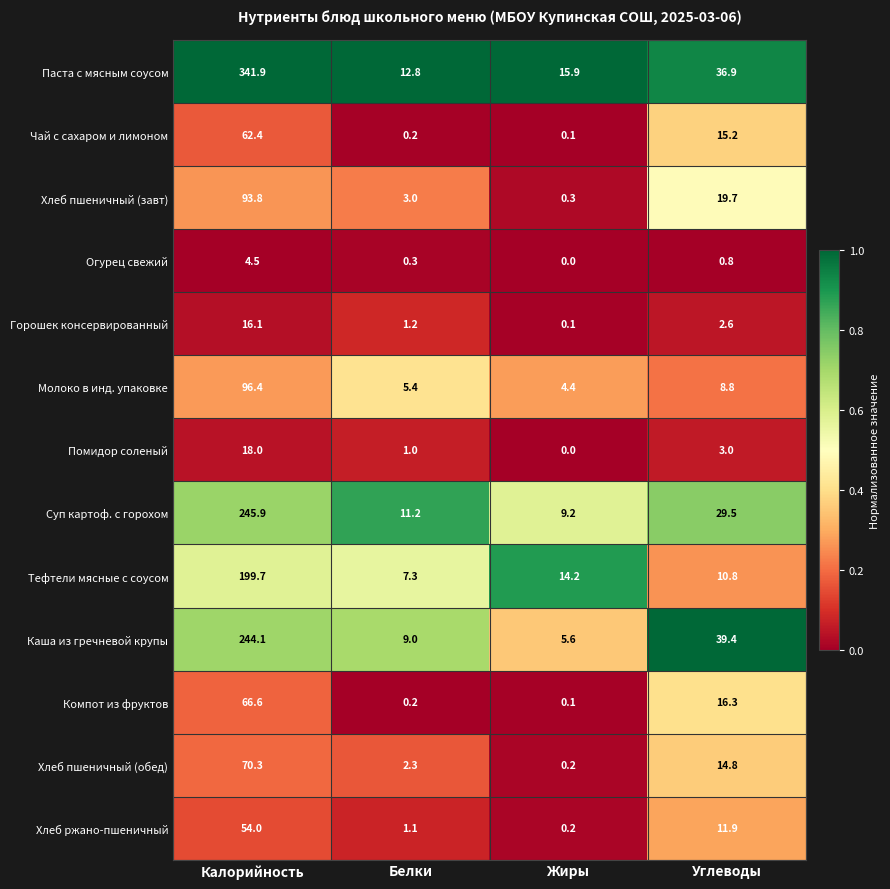

The value of Горошек консервированный at Калорийность is 16.1. True or false?

True